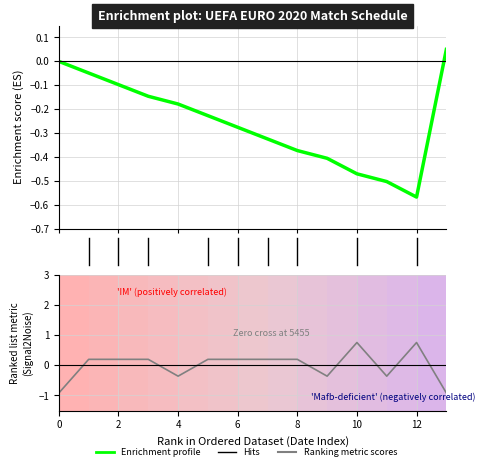

What is the value of the 3rd point from the left?

0.2